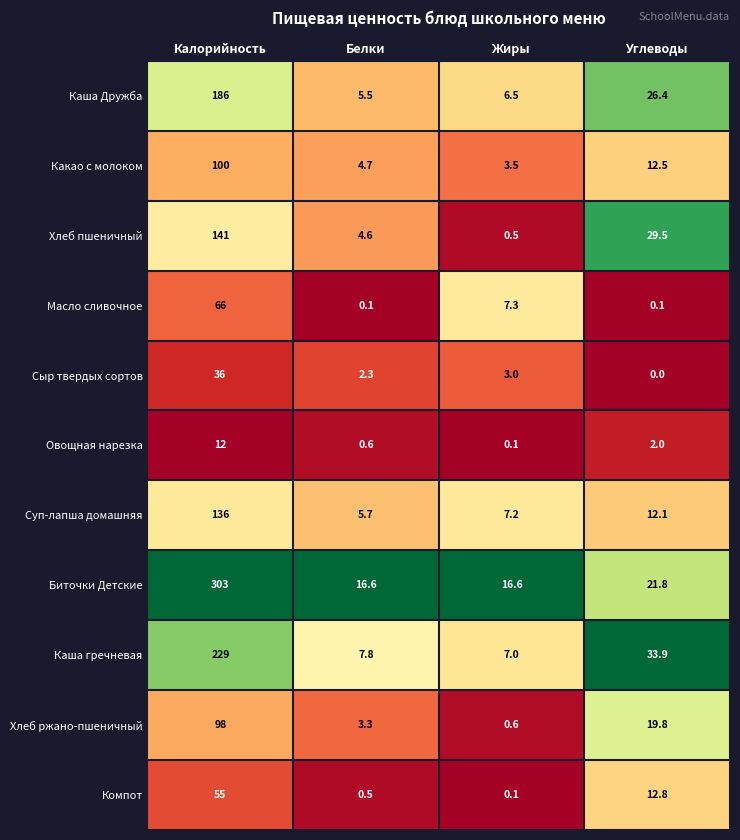

The value of Каша гречневая at Углеводы is 15.3. True or false?

False